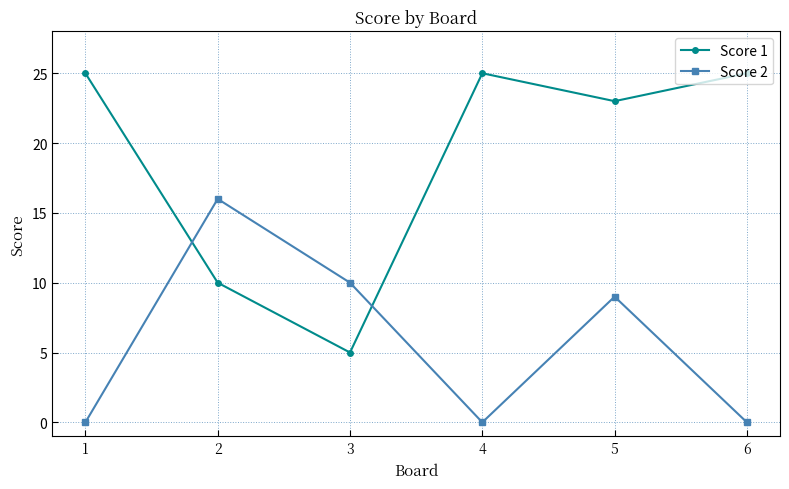

Reading left to right, extract all data points from this chart.

Score 1: 25	10	5	25	23	25
Score 2: 0	16	10	0	9	0